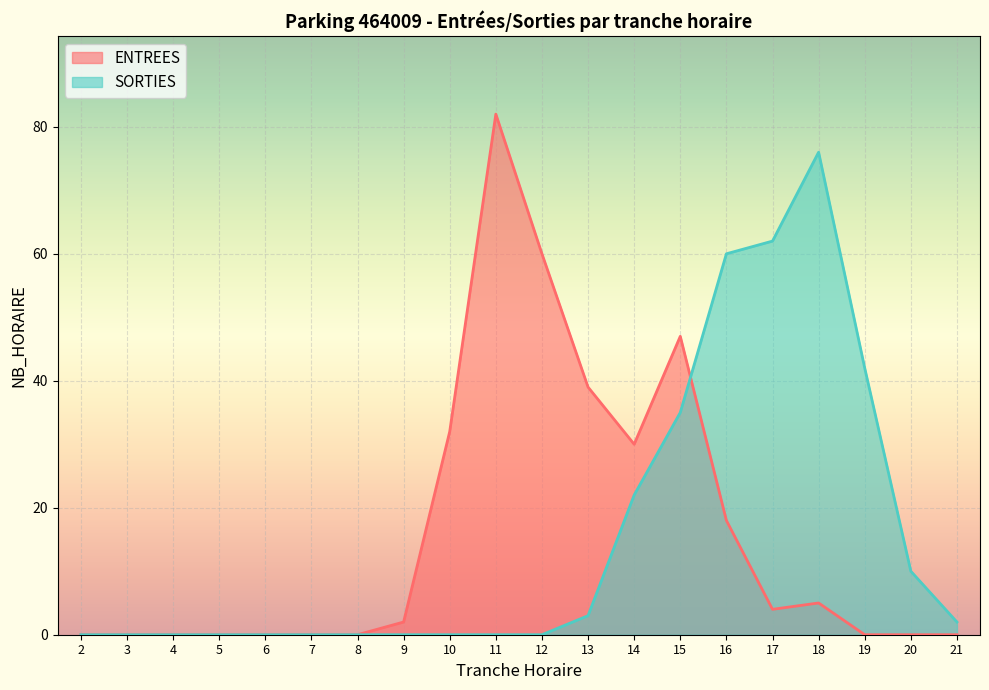

Is the value of ENTREES at 19 greater than the value of SORTIES at 17?

No